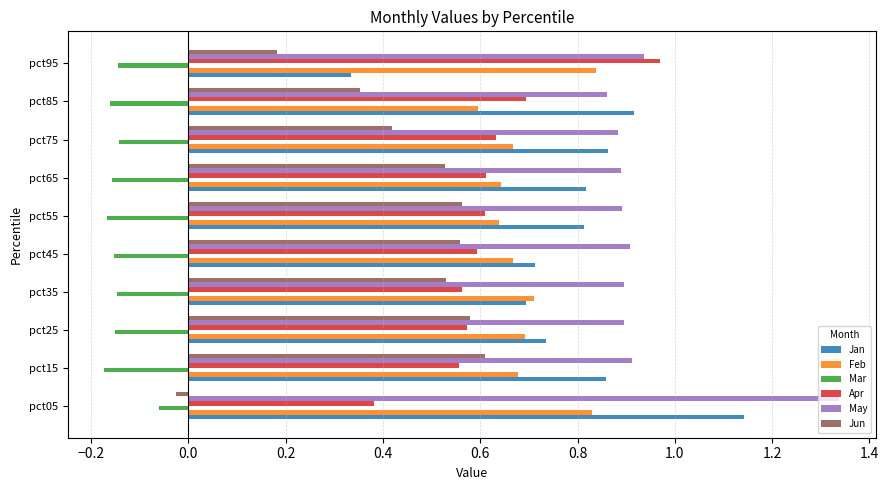

Rank the series by their maximum value, from lowest to highest.

Mar, Jun, Feb, Apr, Jan, May